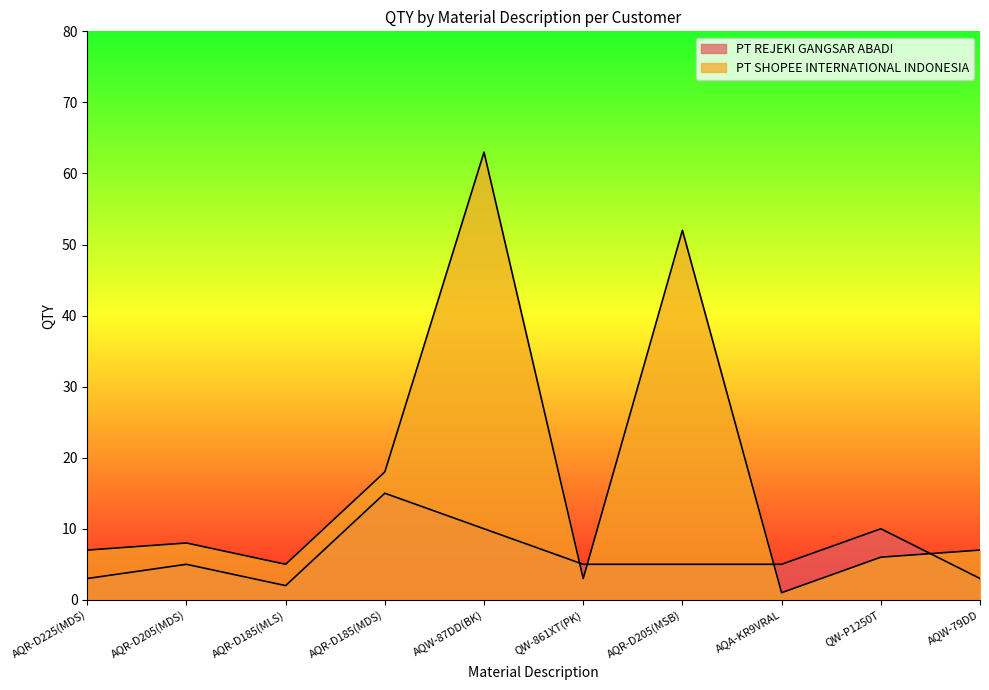

Which series has the largest range (max minus min)?

PT SHOPEE INTERNATIONAL INDONESIA